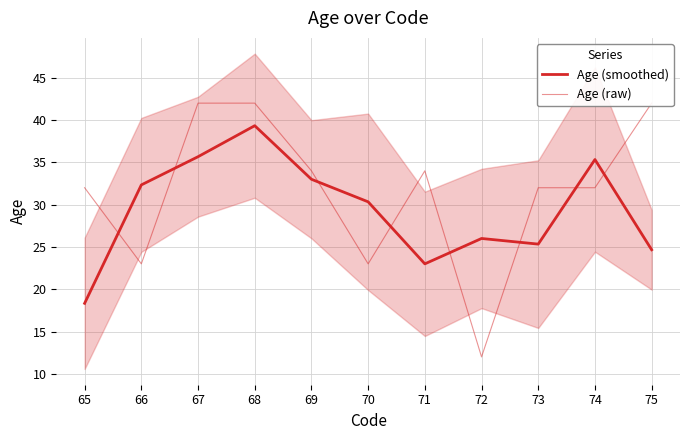

Reading left to right, what are all the values shown in this chart?

Age (smoothed): 18.3	32.3	35.7	39.3	33.0	30.3	23.0	26.0	25.3	35.3	24.7
Age (raw): 32.0	23.0	42.0	42.0	34.0	23.0	34.0	12.0	32.0	32.0	42.0